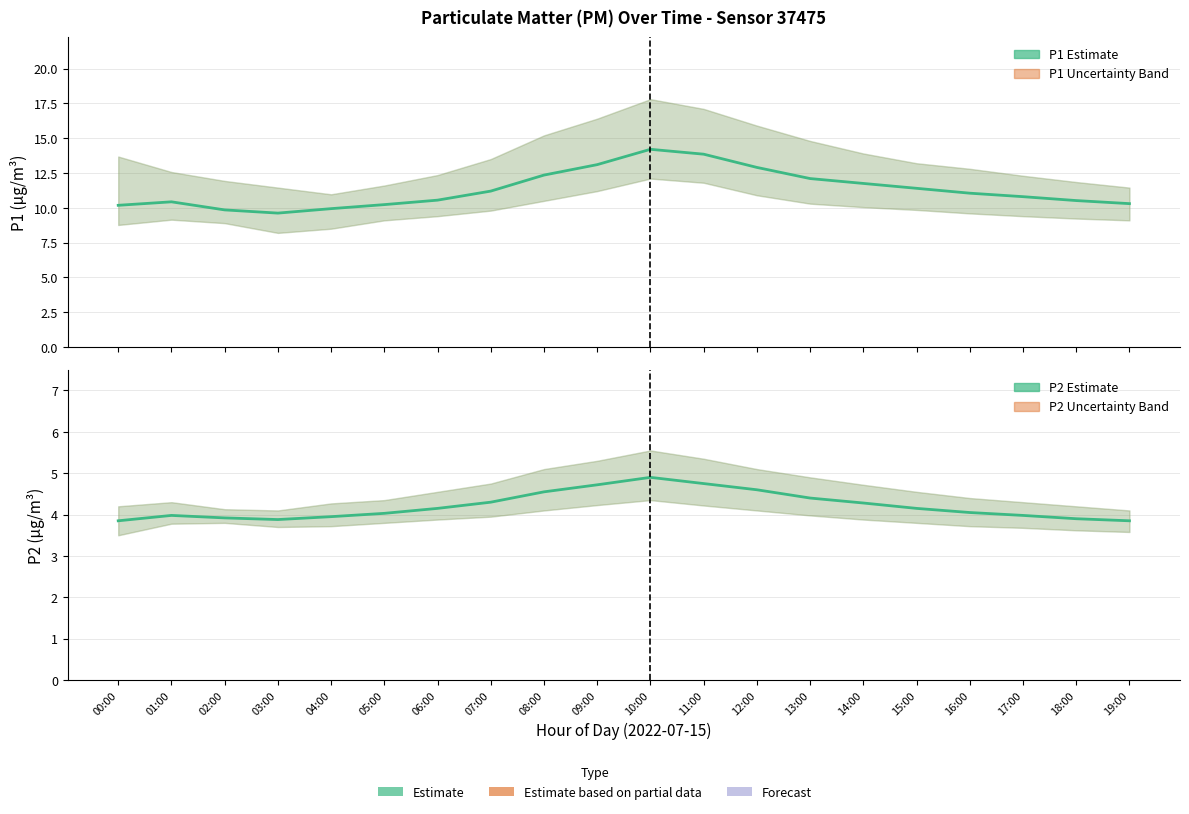

The value of P1 Estimate at 15:00 is 11.4. True or false?

True